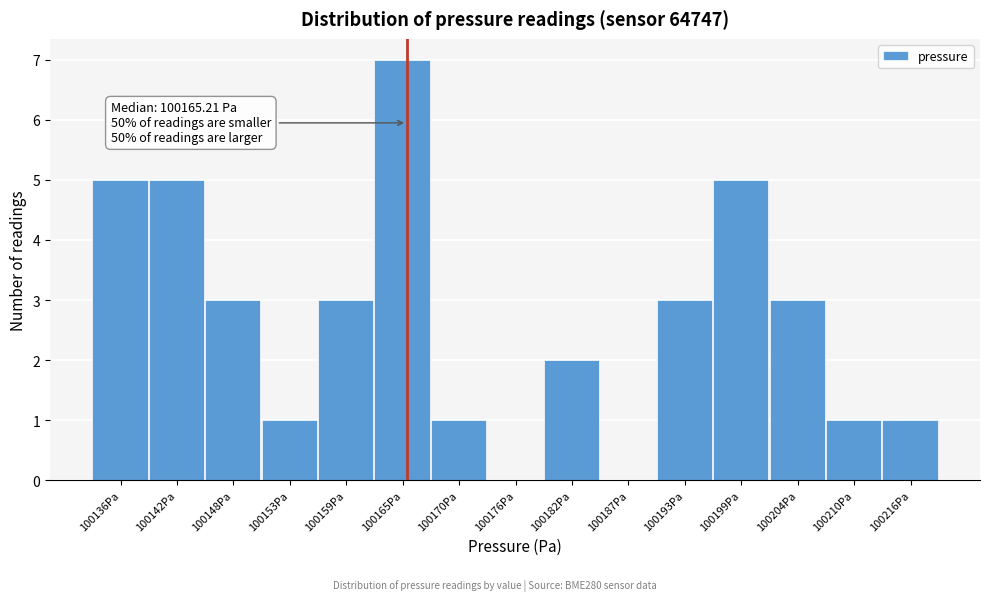

Which range on the x-axis has the tallest bar?

100162 to 100168